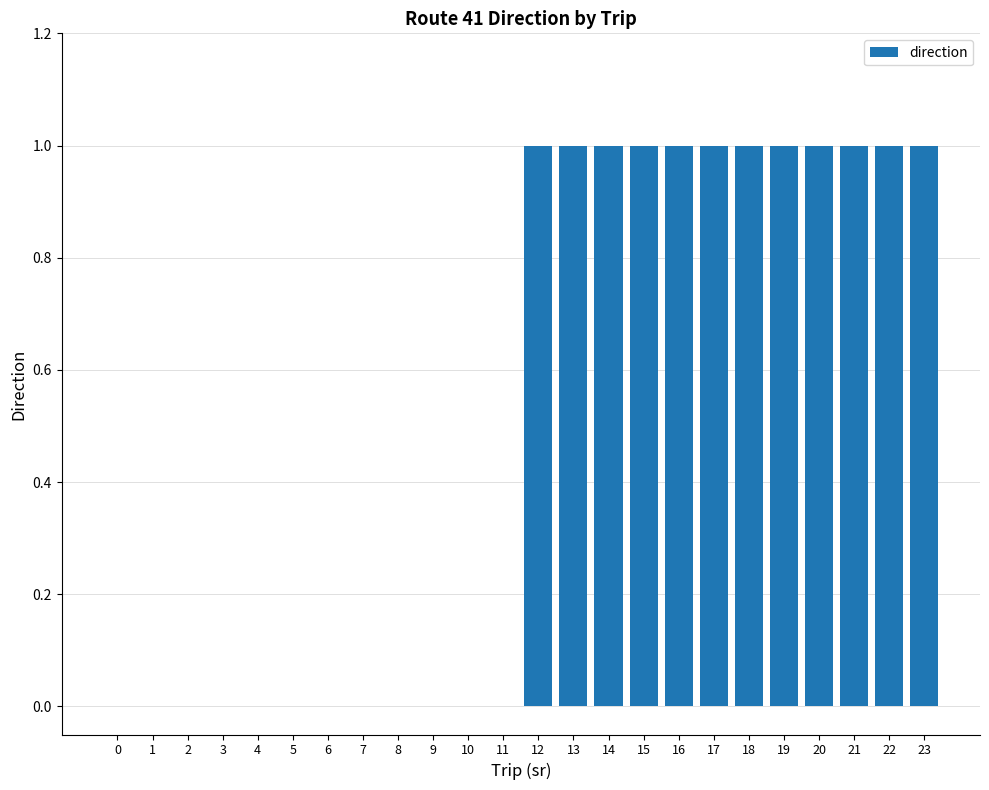

The chart shows a value of -1 at 1. True or false?

False